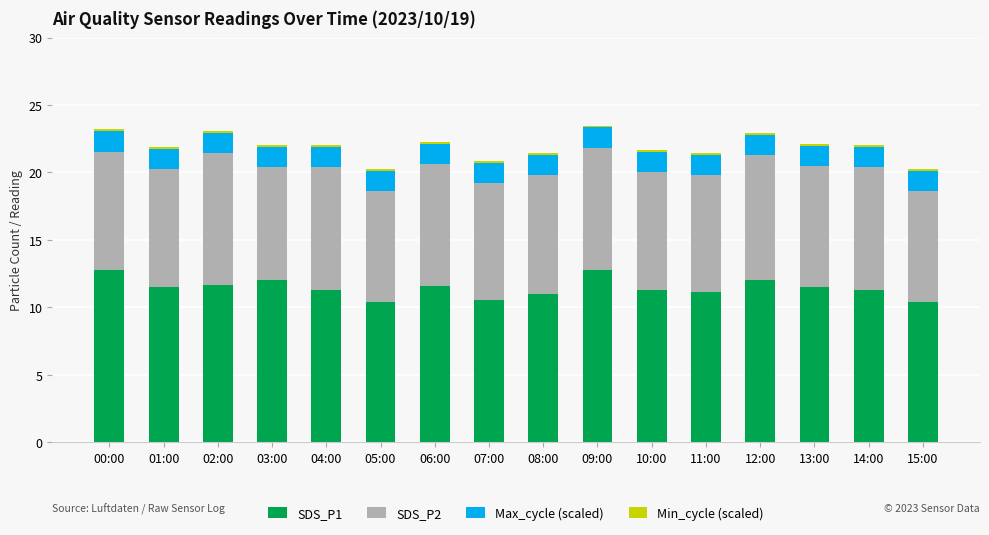

How many bars are there in total?

16